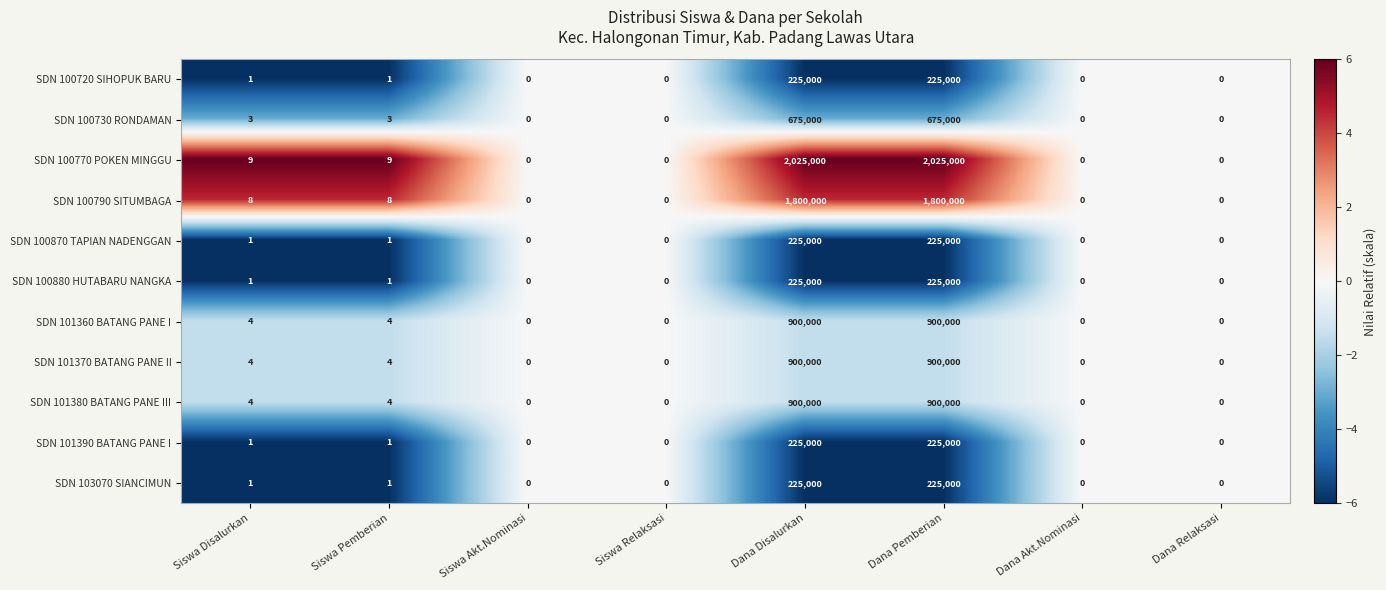

What is the sum of all SDN 100770 POKEN MINGGU values?

4050018